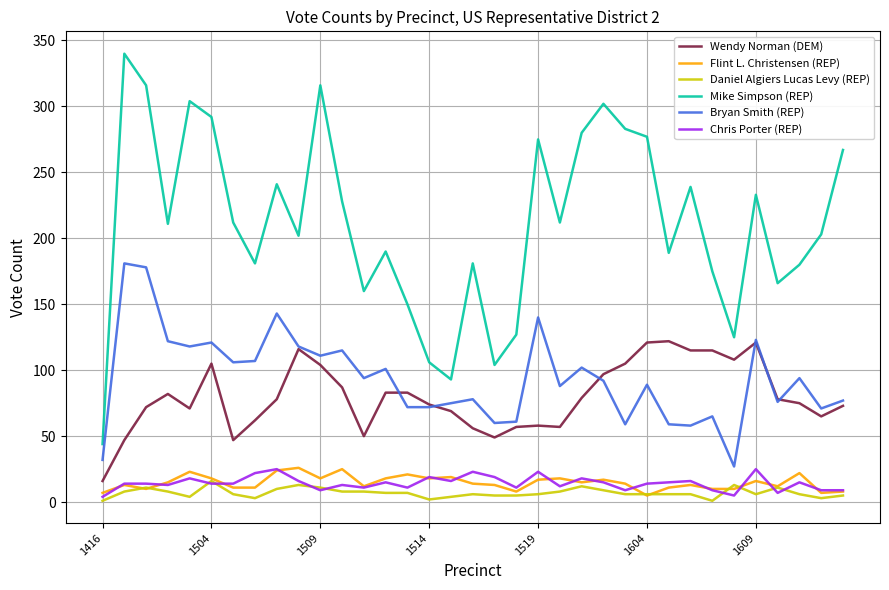

Which series has the widest spread of values?

Mike Simpson (REP)